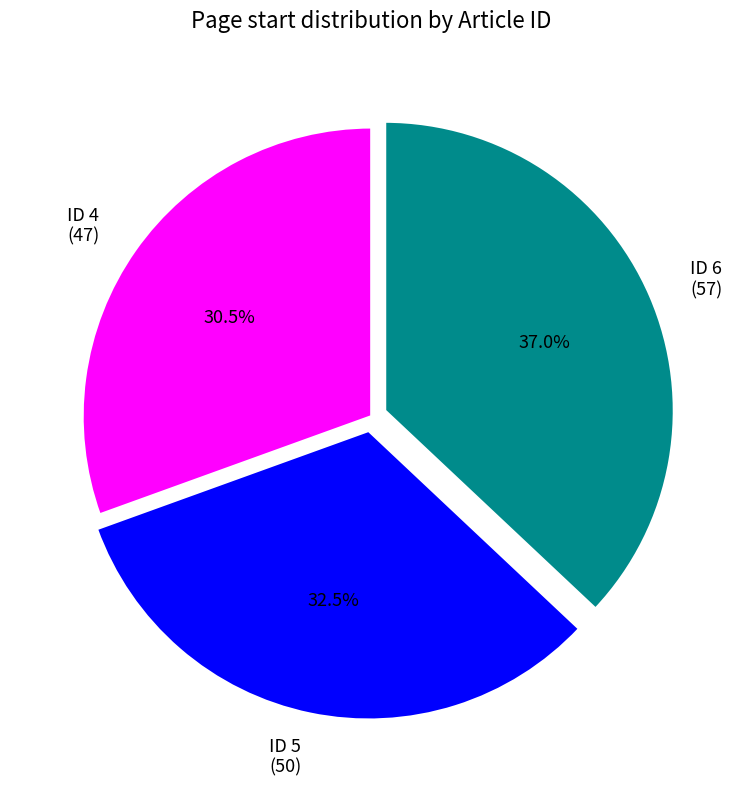

Which category has the biggest portion of the pie?

ID 6 (57)